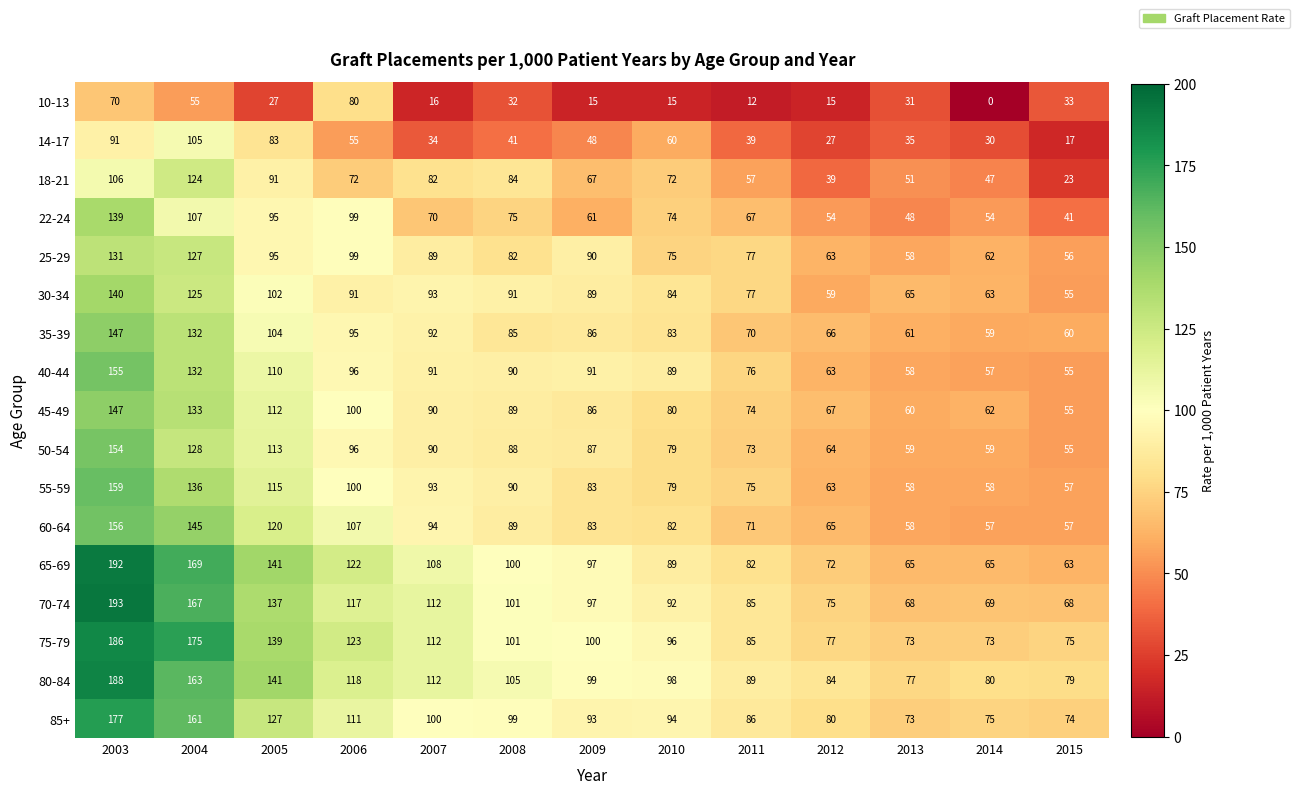

Count the number of categories in the chart.

13